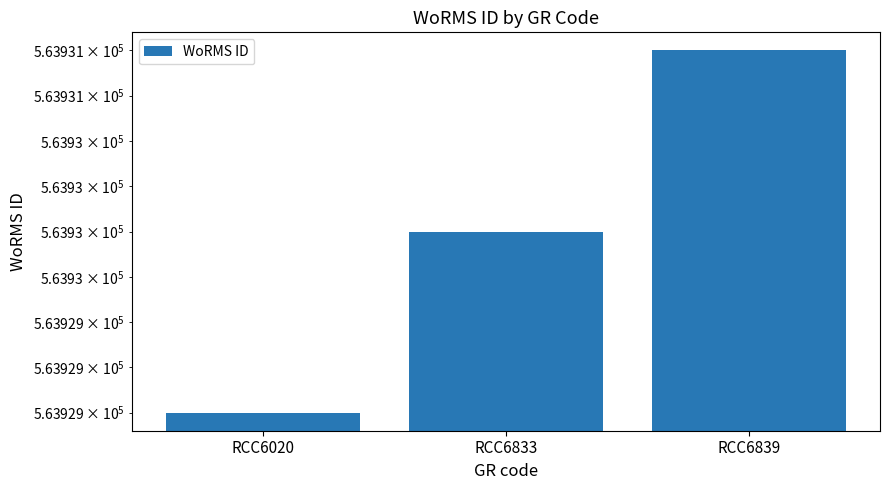

What is the value of the 3rd bar from the left?

563931